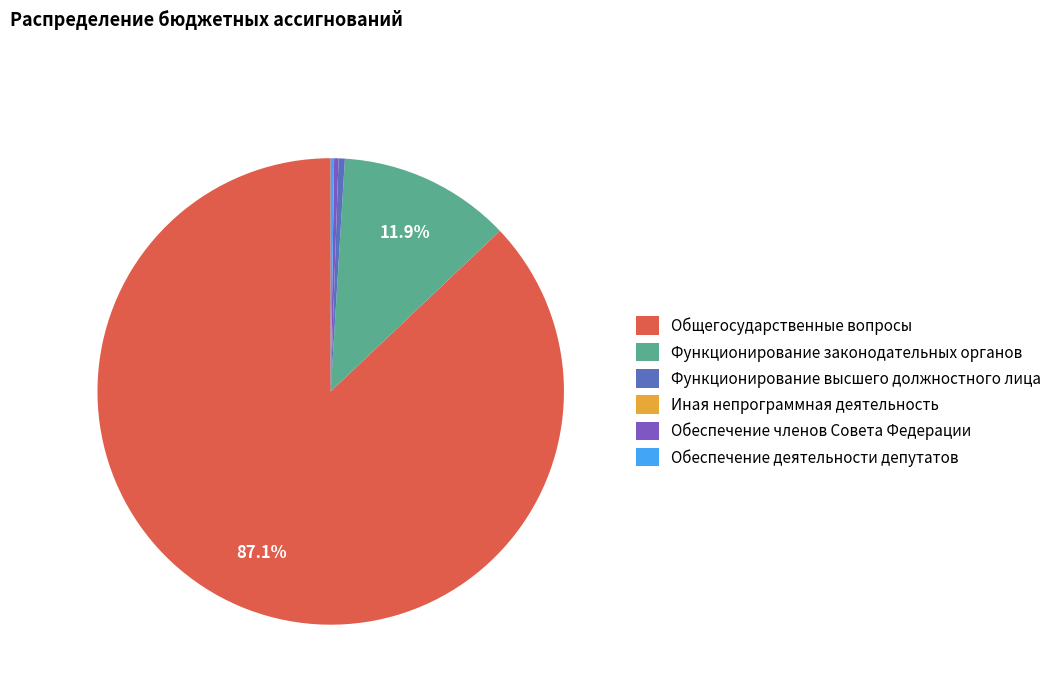

What is the largest slice in the pie chart?

Общегосударственные вопросы